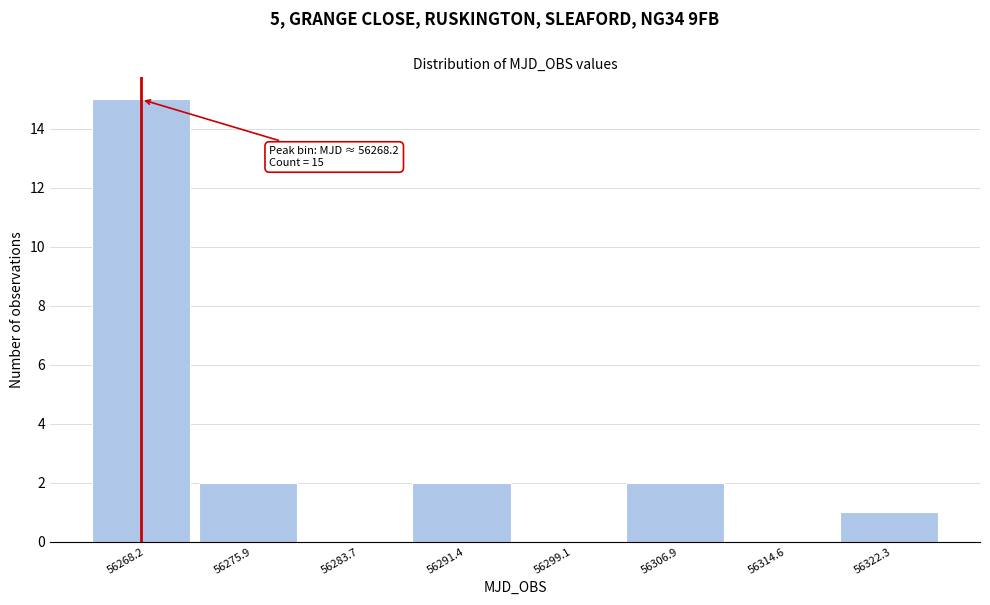

Which range on the x-axis has the tallest bar?

56264 to 56272